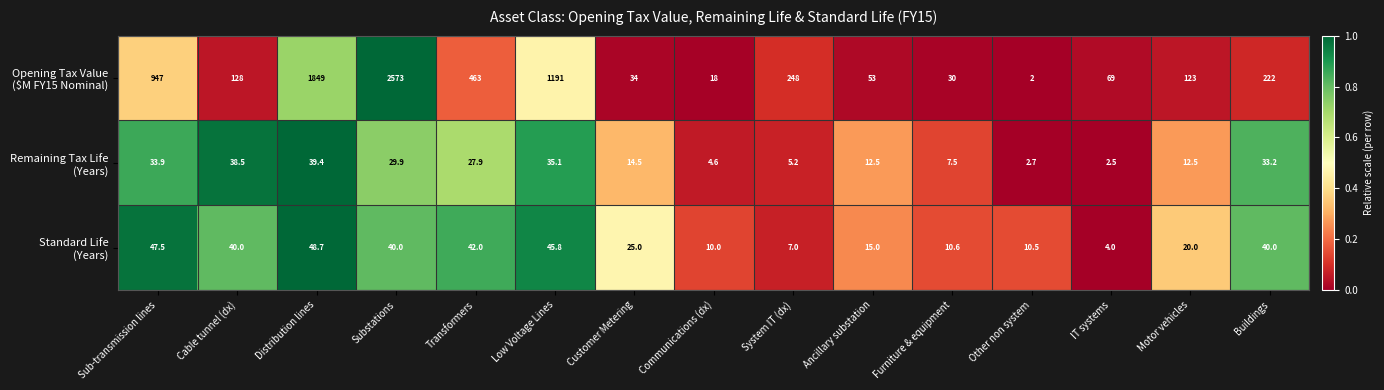

What is the total value across all series at Sub-transmission lines?

1028.4